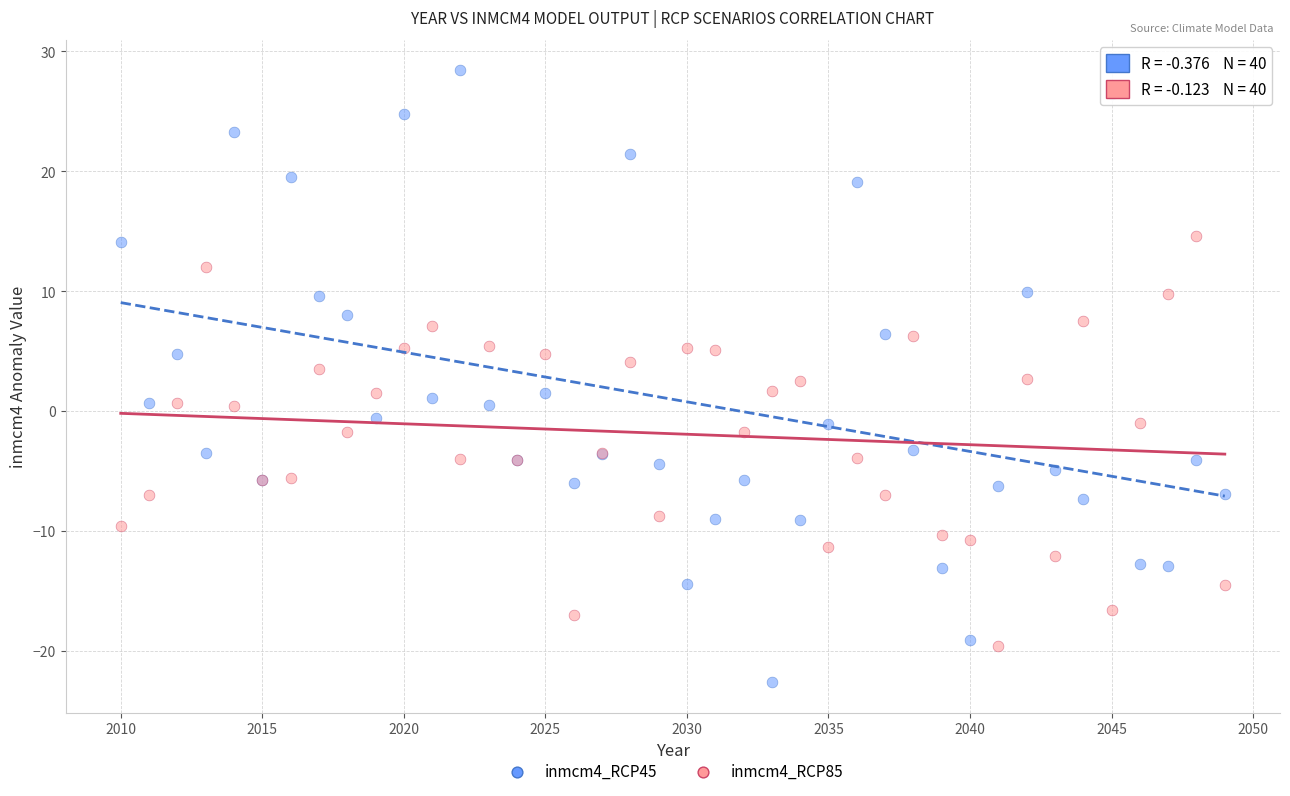

Which series reaches the minimum Y coordinate?

inmcm4_RCP45